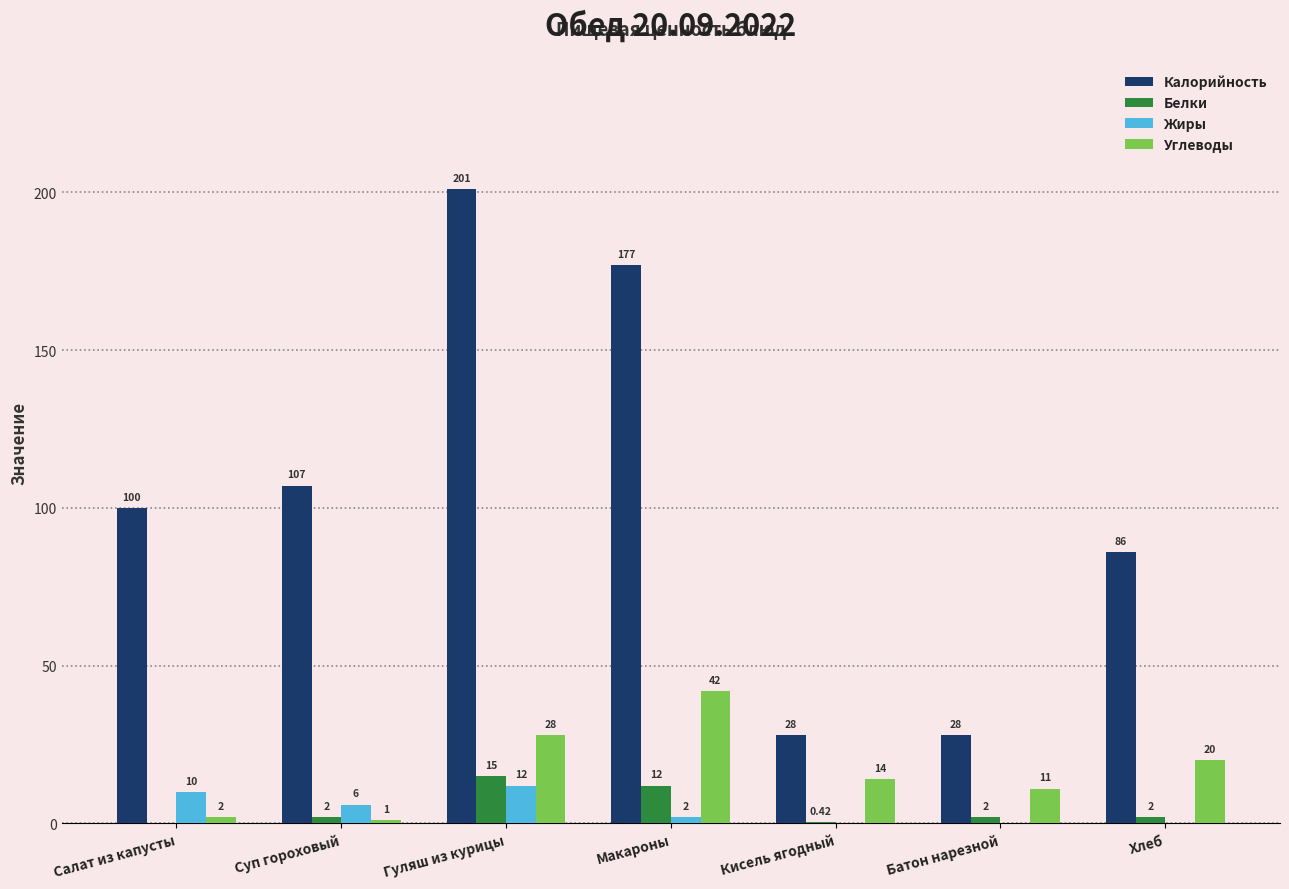

Is the value of Углеводы at Макароны greater than the value of Белки at Хлеб?

Yes